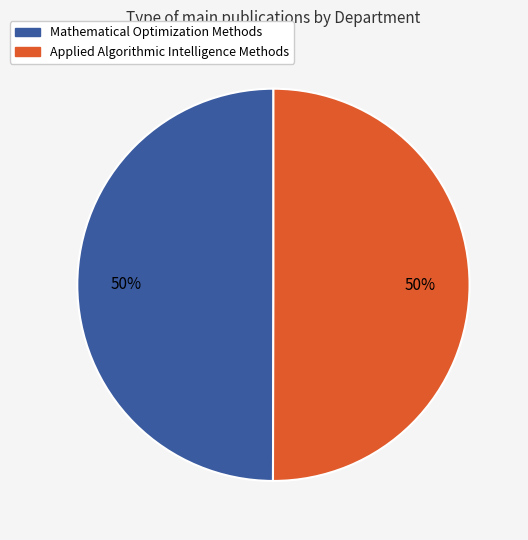

To the nearest percent, what percentage of the pie is Applied Algorithmic Intelligence Methods?

50%